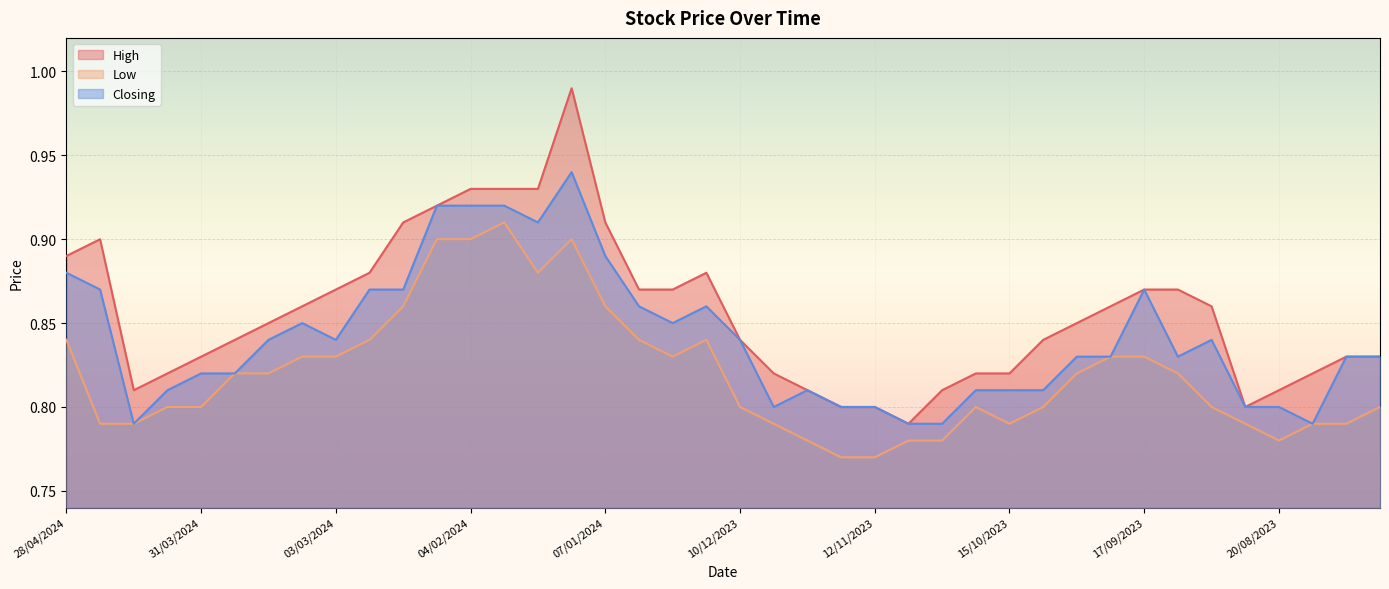

Read the Low value at 28/04/2024.

0.8